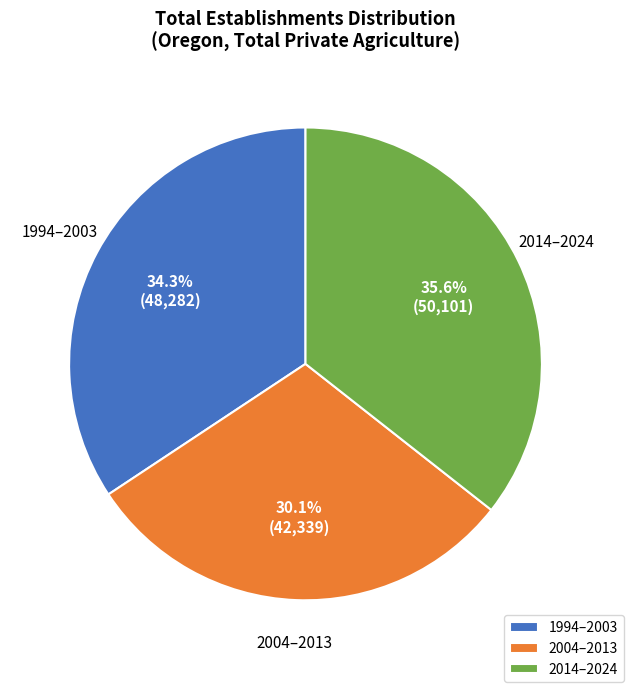

Which category has the smallest portion of the pie?

2004–2013